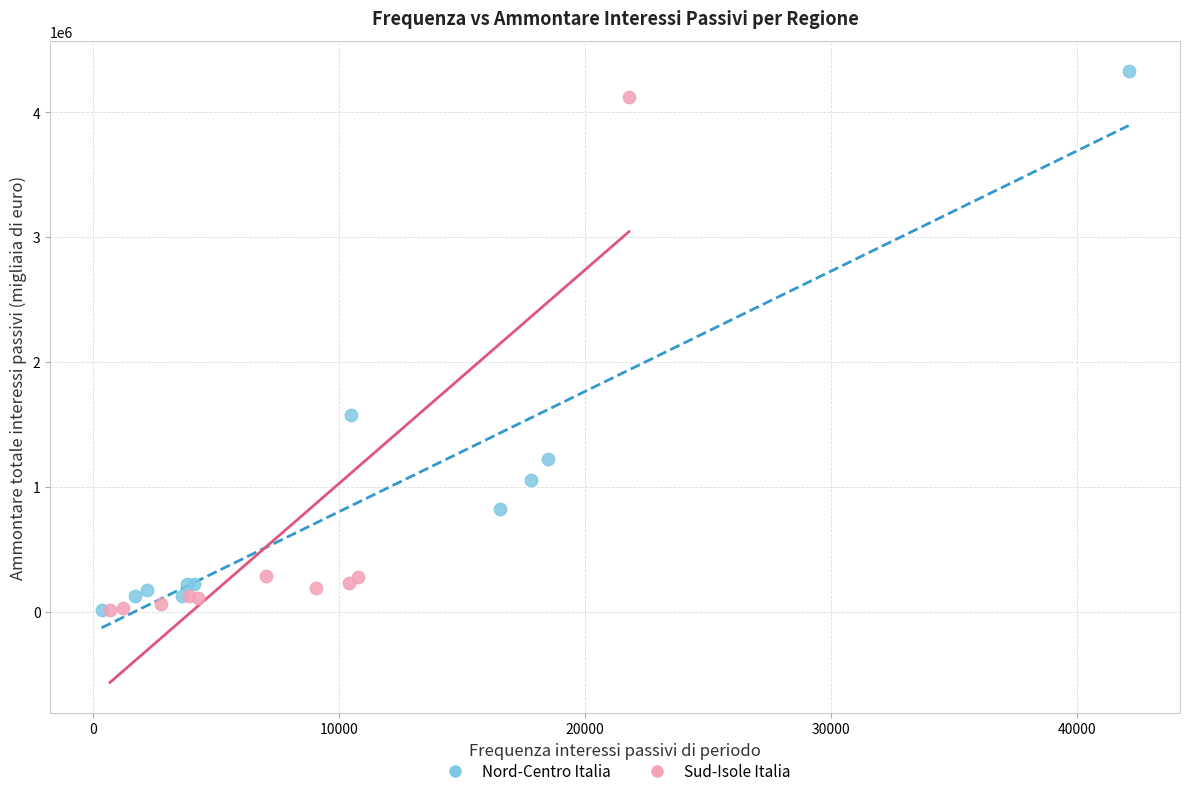

What are all the series names shown in the legend?

Nord-Centro Italia, Sud-Isole Italia